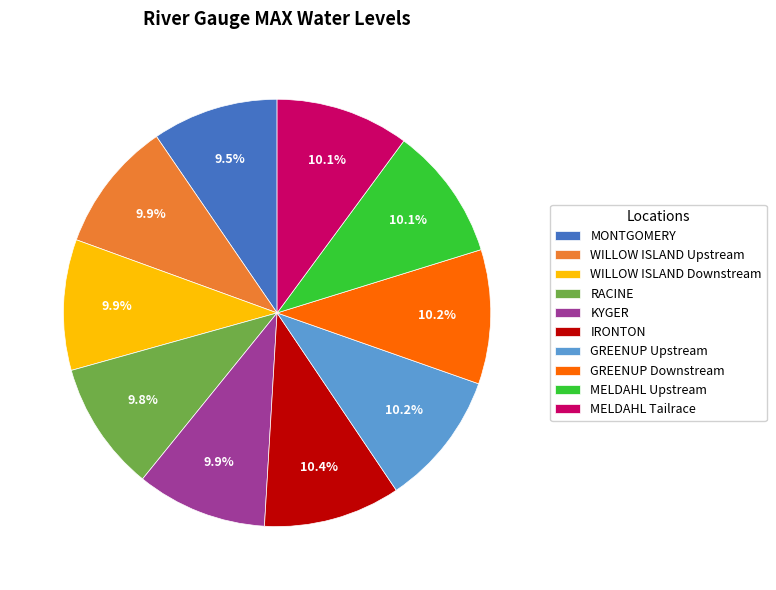

How many slices are in this pie chart?

10